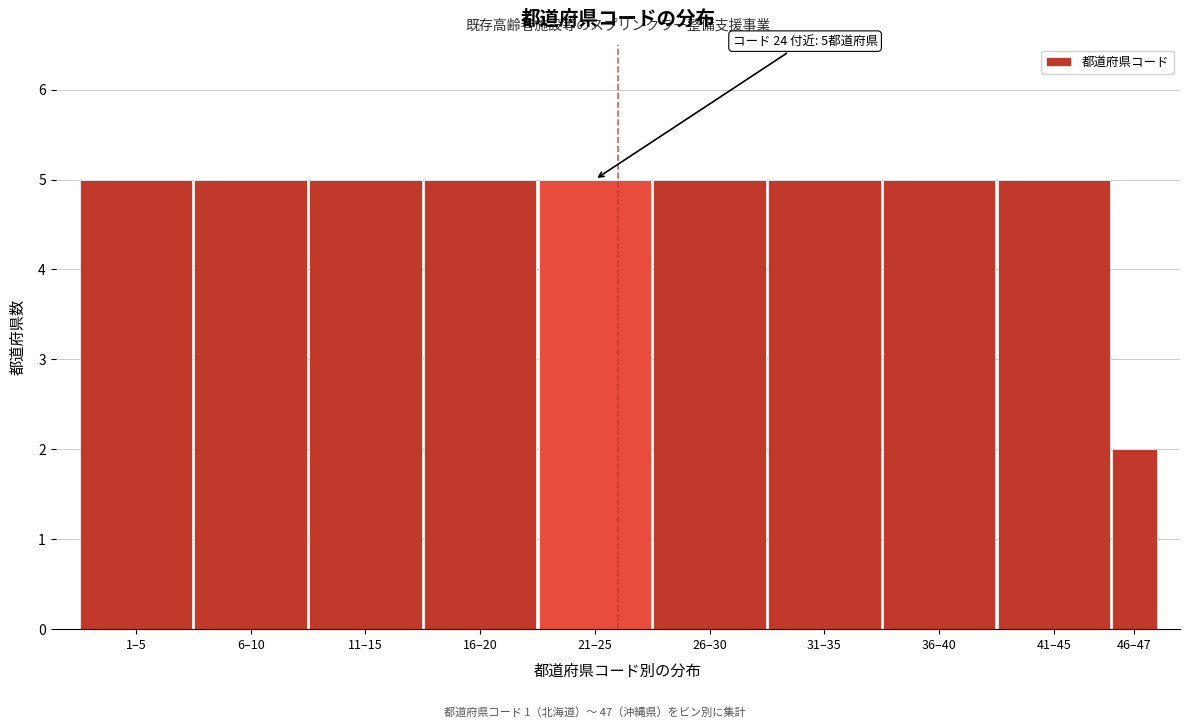

Reading left to right, transcribe all the data shown in this chart.

5	5	5	5	5	5	5	5	5	2